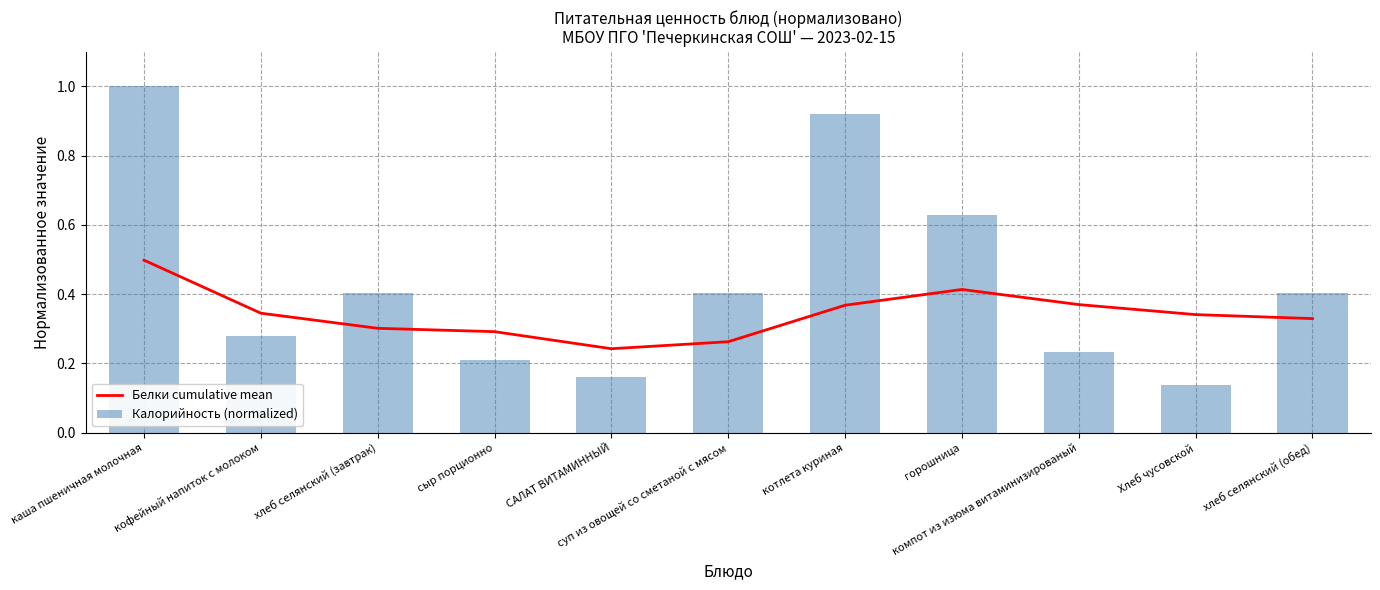

What is the difference between the highest and lowest values at САЛАТ ВИТАМИННЫЙ?

0.1